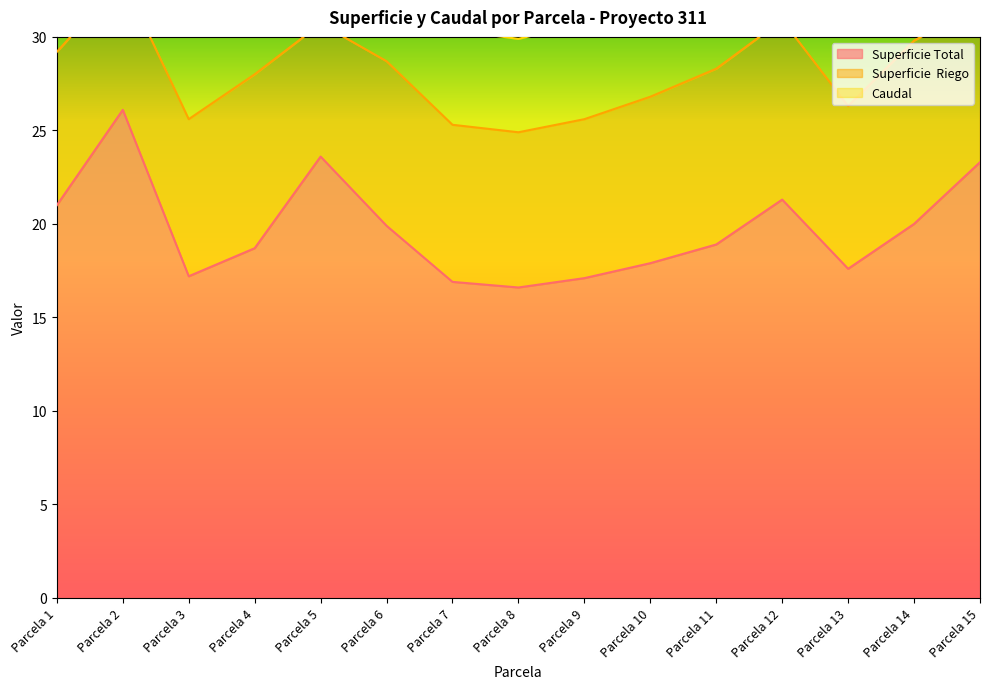

In Superficie  Riego, how many points are higher than both neighbors (excluding endpoints)?

4